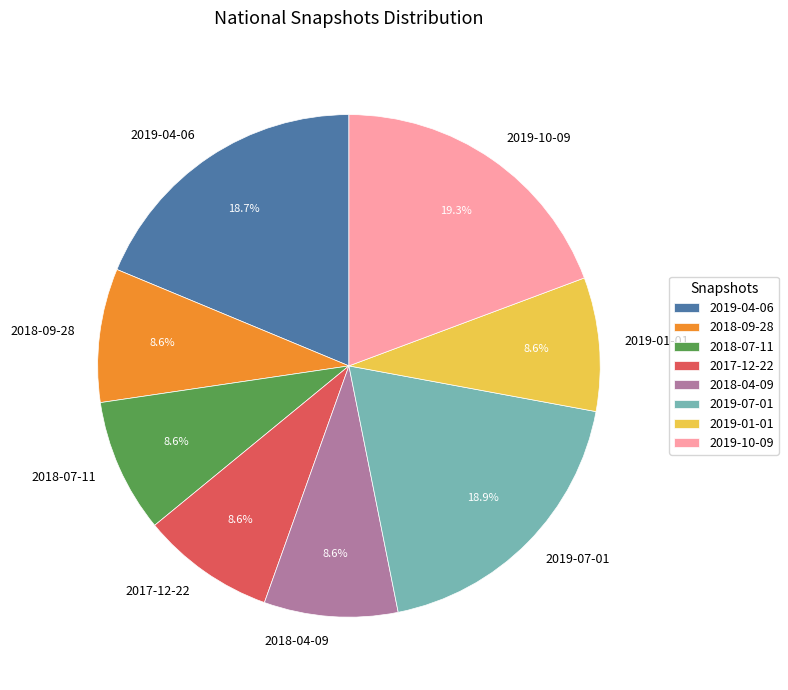

Is there any slice that represents more than half of the pie?

No